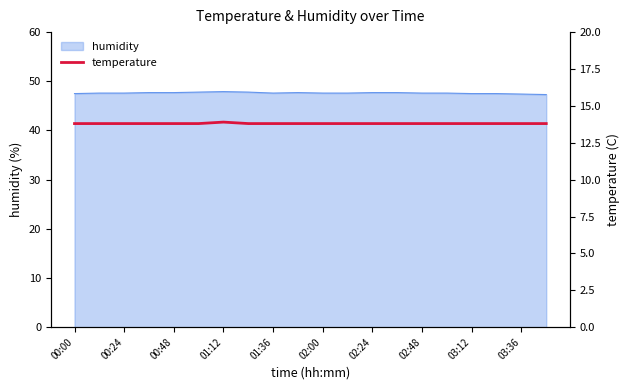

What is the maximum value for humidity?

47.9